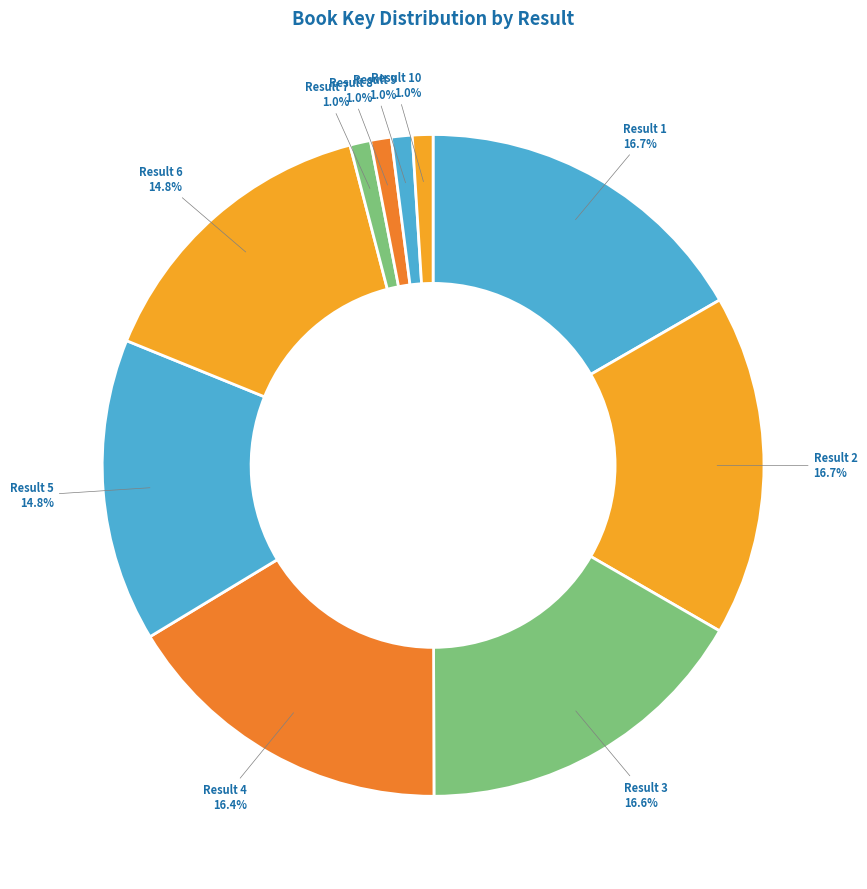

To the nearest percent, what is the difference between the largest and smallest slice percentages?

16%